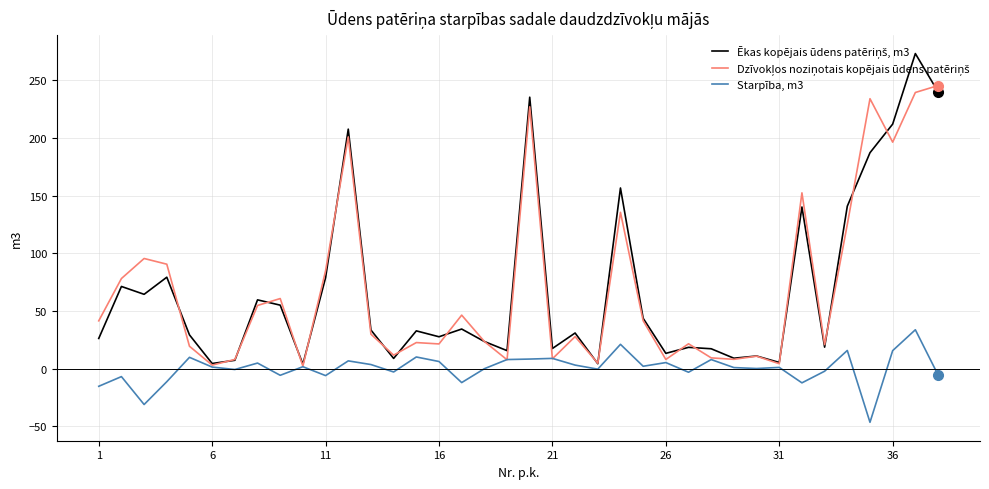

In Starpība, m3, how many points are lower than both neighbors (excluding endpoints)?

12